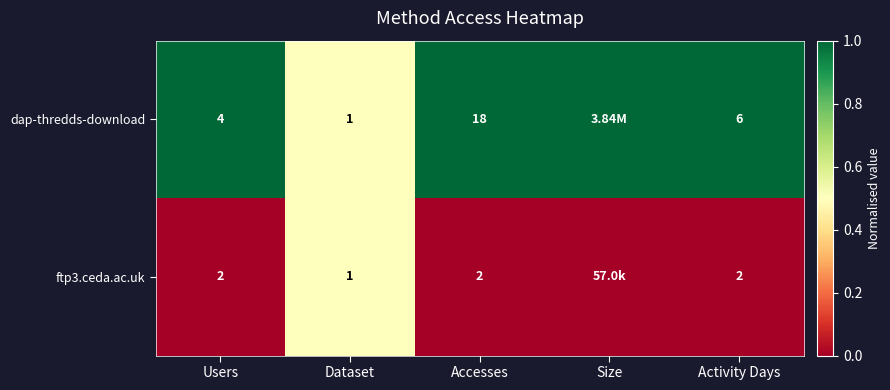

Between Accesses and Activity Days, which series saw the biggest shift?

dap-thredds-download